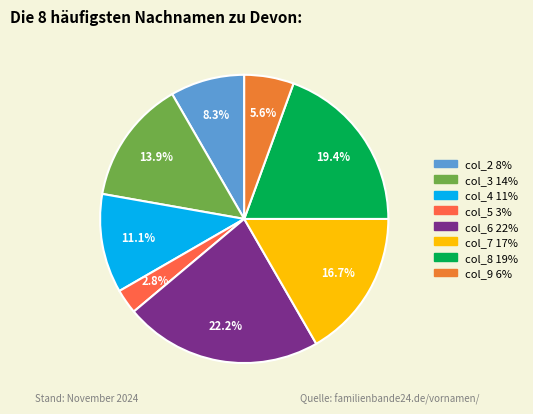

Which category has the smallest portion of the pie?

col_5